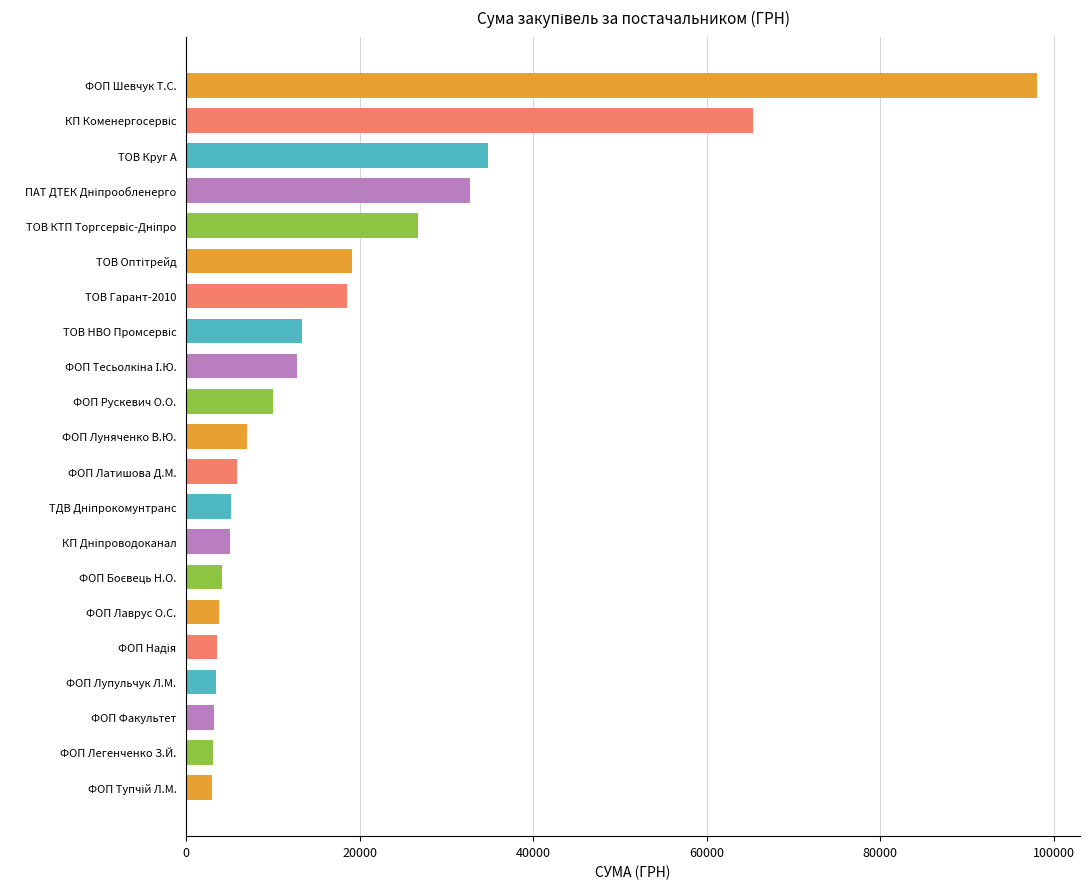

What is the difference between the maximum and second lowest values?

95086.4